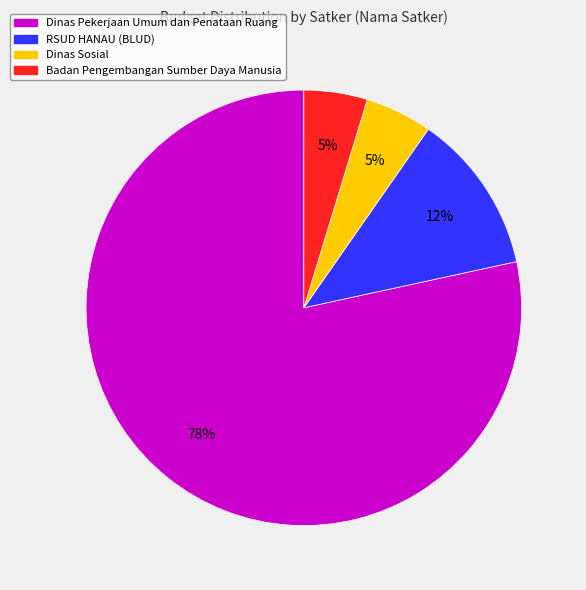

To the nearest percent, what is the average slice percentage?

25%